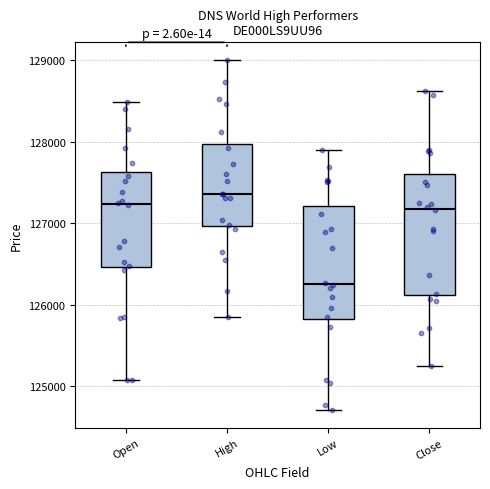

Where is the lower edge of the box for Close on the y-axis? The values are not printed on the chart, so give them approximately, as read against the axis.

126100